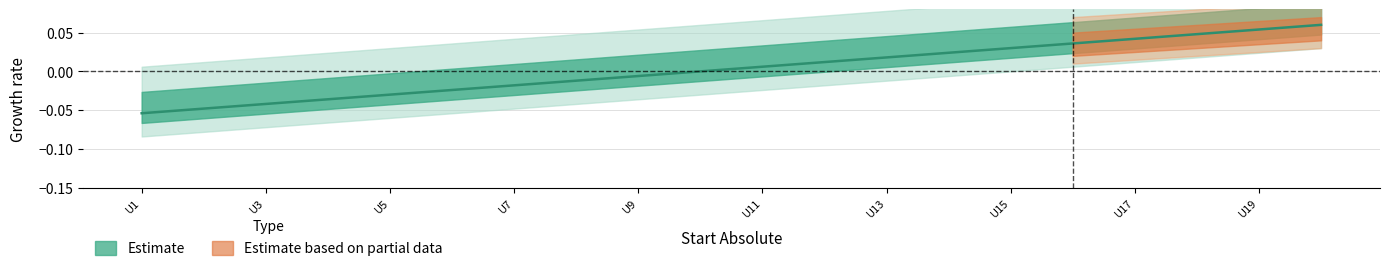

How many values exceed 0?

10